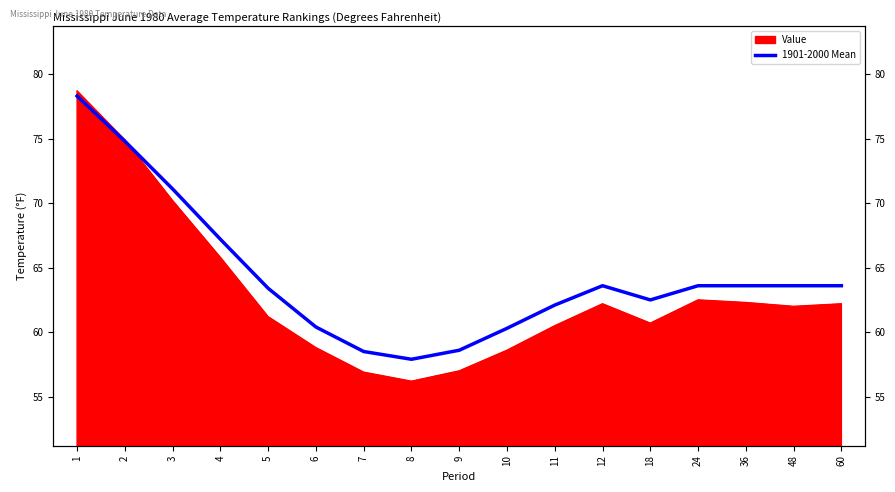

Rank the categories by value from lowest to highest.

8, 7, 9, 10, 6, 11, 18, 5, 12, 24, 36, 48, 60, 4, 3, 2, 1